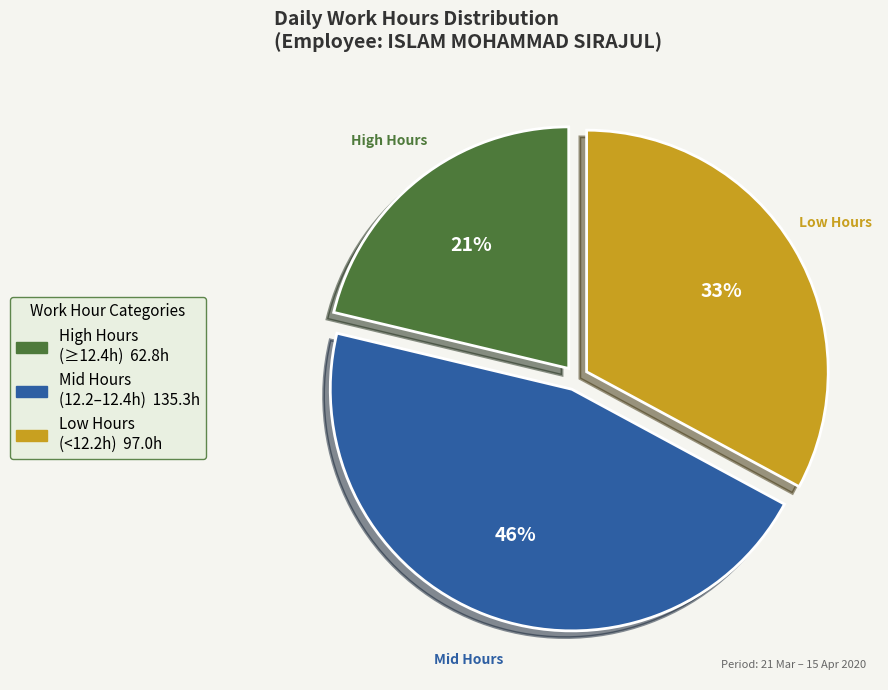

Does any single category account for the majority?

No